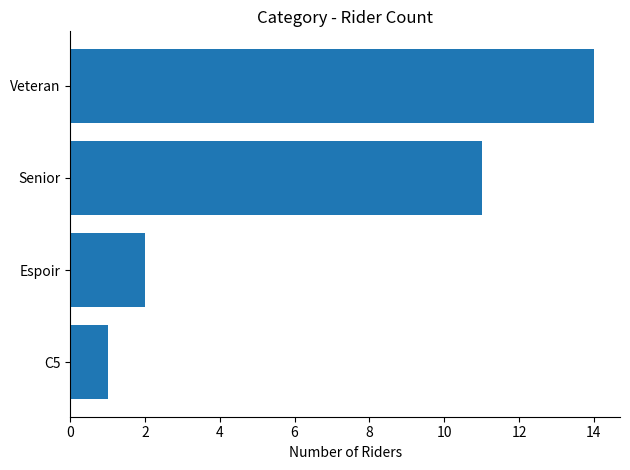

What is the smallest value displayed?

1